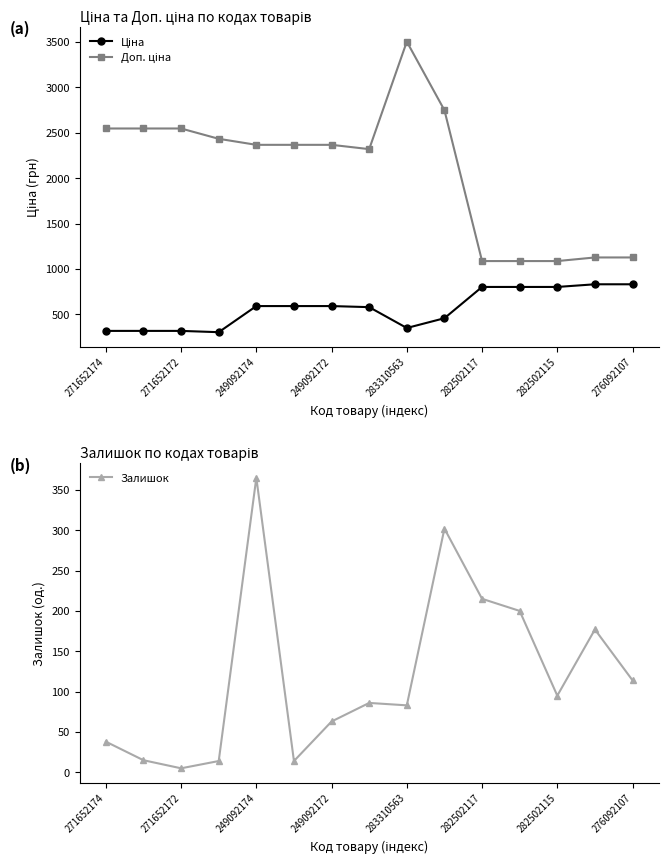

Which category has the lowest value in the Залишок series?

271652172